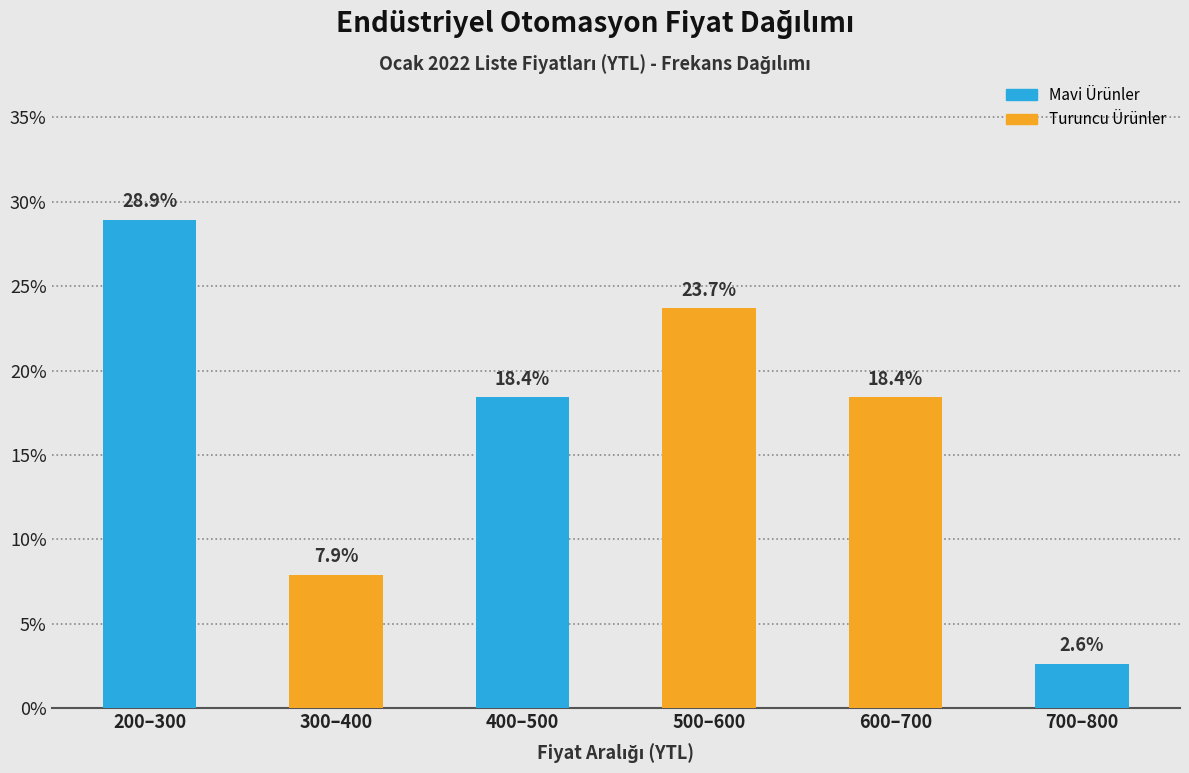

Reading left to right, extract all data points from this chart.

200–300=28.9	300–400=7.9	400–500=18.4	500–600=23.7	600–700=18.4	700–800=2.6